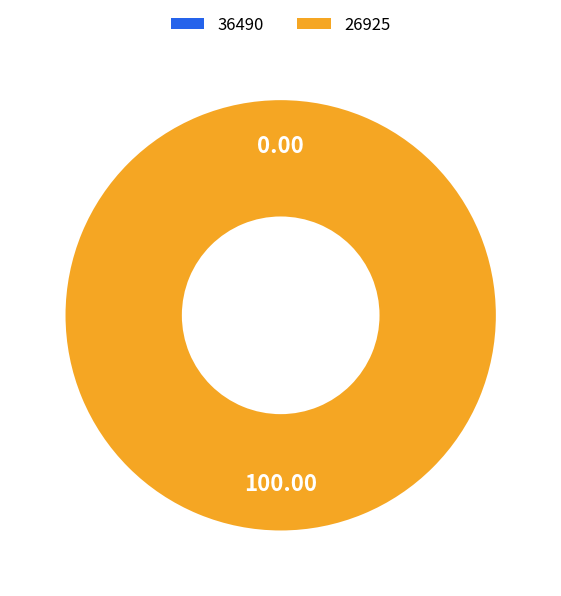

To the nearest percent, what is the difference between the largest and smallest slice percentages?

100%